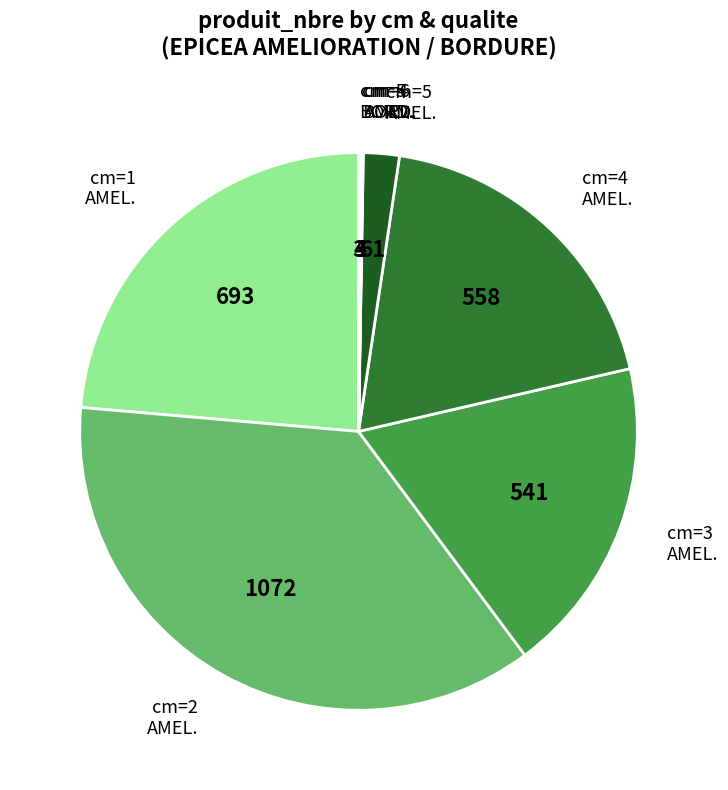

Is cm=5 AMEL. the majority of the pie?

No